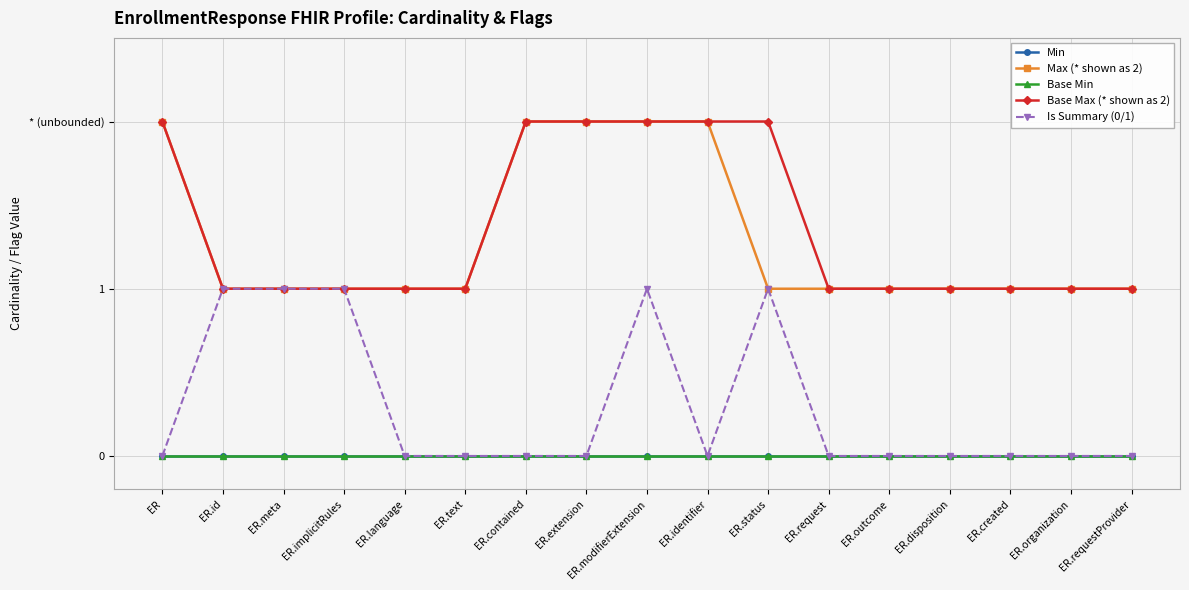

Rank the series by their maximum value, from lowest to highest.

Min, Base Min, Is Summary (0/1), Max (* shown as 2), Base Max (* shown as 2)